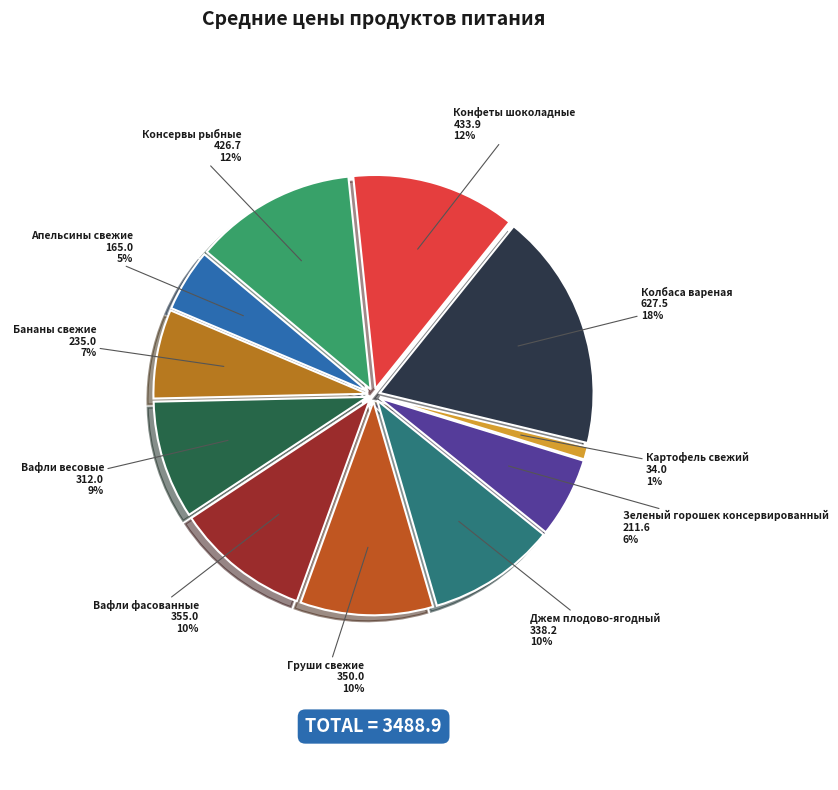

Does Апельсины свежие account for over 50% of the chart?

No